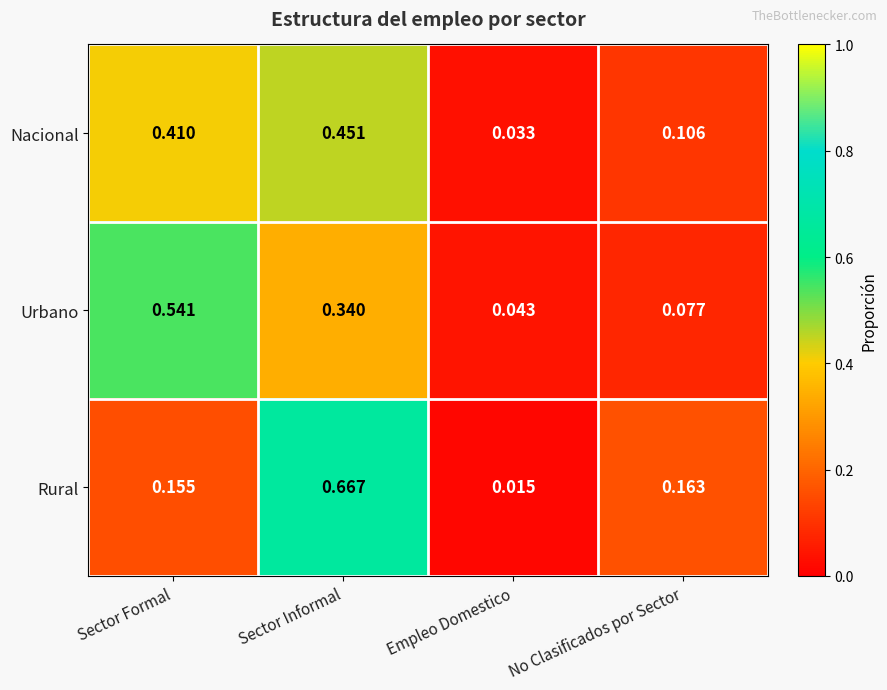

At which category is the sum across all series the highest?

Sector Informal